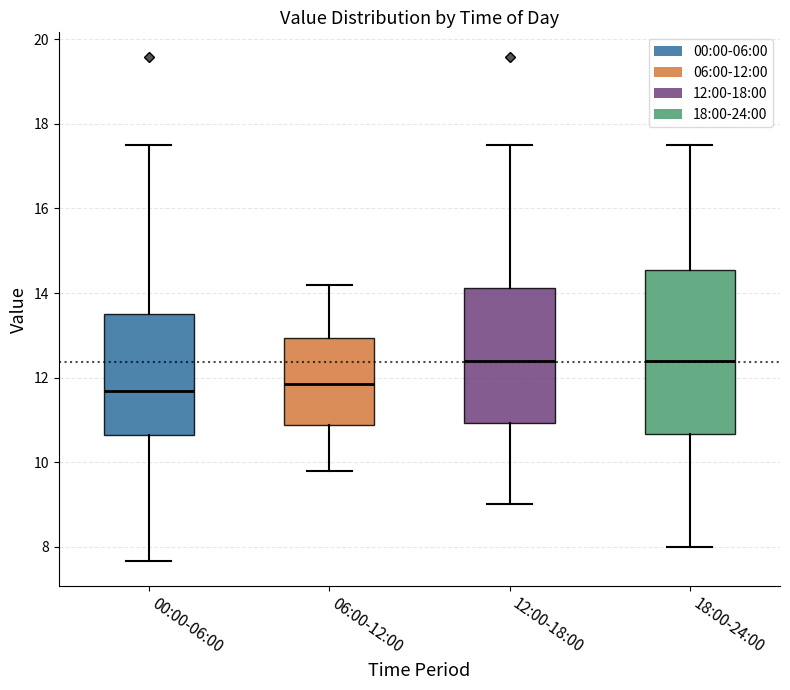

Reading left to right, transcribe this box plot: for each box, give where its median line is, the range the box spans, and where its two whiskers end, as read against the y-axis. The values are not printed on the chart, so give them approximately, as read against the axis.

00:00-06:00: median 11.6, box 10.6 to 13.4, whiskers 7.6 to 17.6
06:00-12:00: median 11.8, box 10.8 to 13.0, whiskers 9.8 to 14.2
12:00-18:00: median 12.4, box 11.0 to 14.2, whiskers 9.0 to 17.6
18:00-24:00: median 12.4, box 10.6 to 14.6, whiskers 8.0 to 17.6